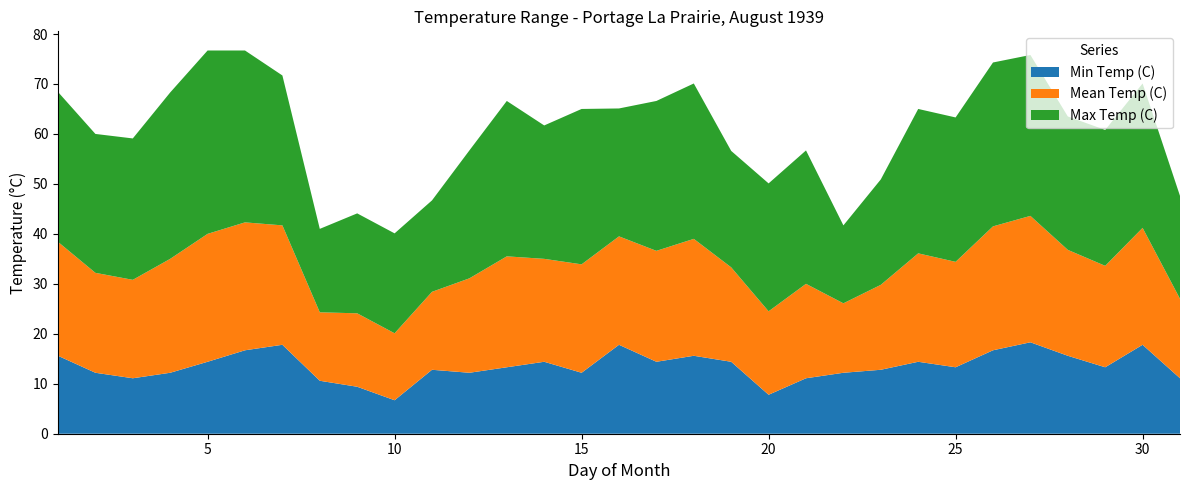

Reading left to right, what are all the values shown in this chart?

Min Temp (C): 15.6	12.2	11.1	12.2	14.4	16.7	17.8	10.6	9.4	6.7	12.8	12.2	13.3	14.4	12.2	17.8	14.4	15.6	14.4	7.8	11.1	12.2	12.8	14.4	13.3	16.7	18.3	15.6	13.3	17.8	11.1
Mean Temp (C): 22.8	20.0	19.7	22.8	25.6	25.6	23.9	13.7	14.7	13.4	15.6	18.9	22.2	20.6	21.7	21.7	22.2	23.4	18.9	16.7	18.9	13.9	17.0	21.7	21.1	24.8	25.3	21.2	20.3	23.4	15.9
Max Temp (C): 30.0	27.8	28.3	33.3	36.7	34.4	30.0	16.7	20.0	20.0	18.3	25.6	31.1	26.7	31.1	25.6	30.0	31.1	23.3	25.6	26.7	15.6	21.1	28.9	28.9	32.8	32.2	26.7	27.2	28.9	20.6